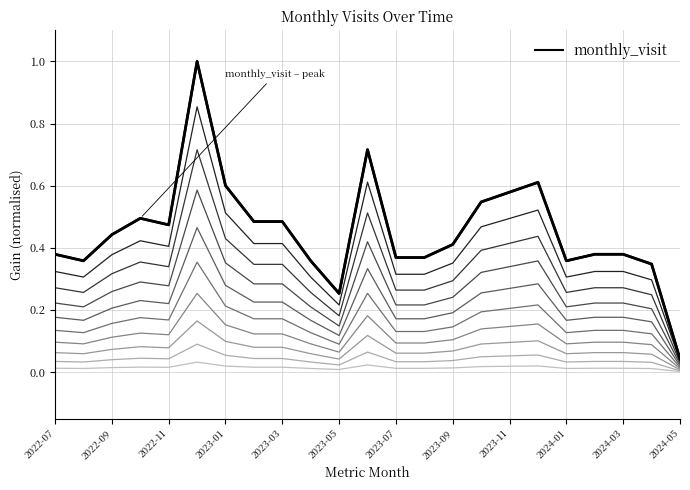

How many interior local valleys does the monthly_visit – peak series have?

4